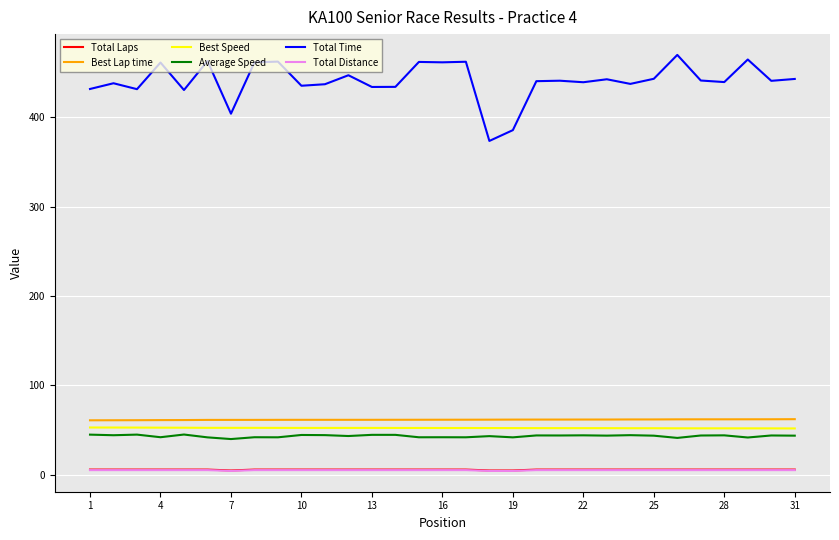

True or false: Average Speed and Total Laps cross at least once.

False